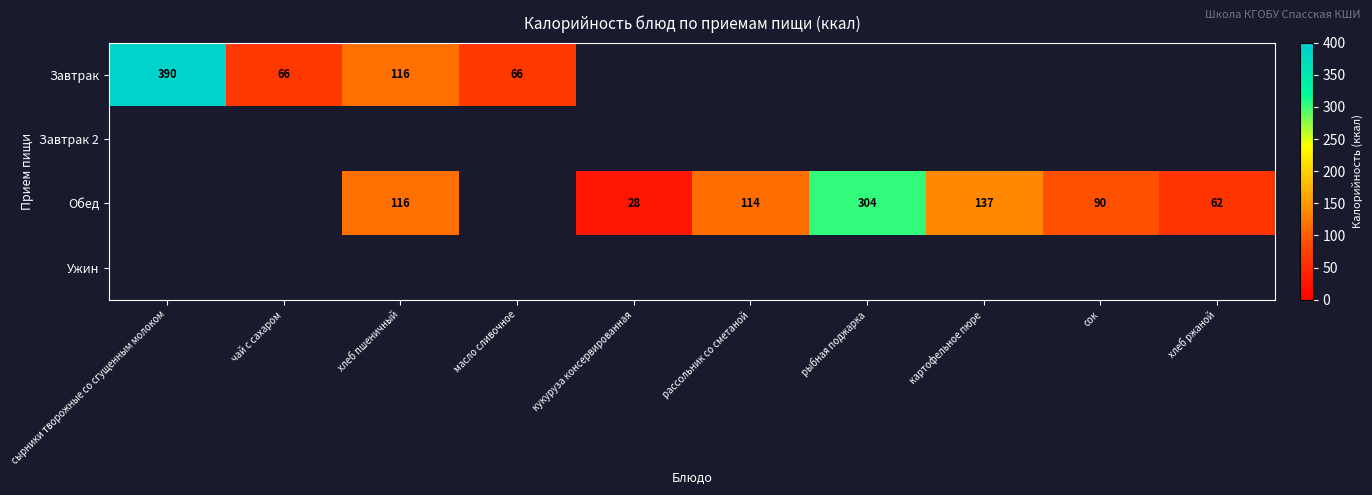

How many data points does each series have?

10